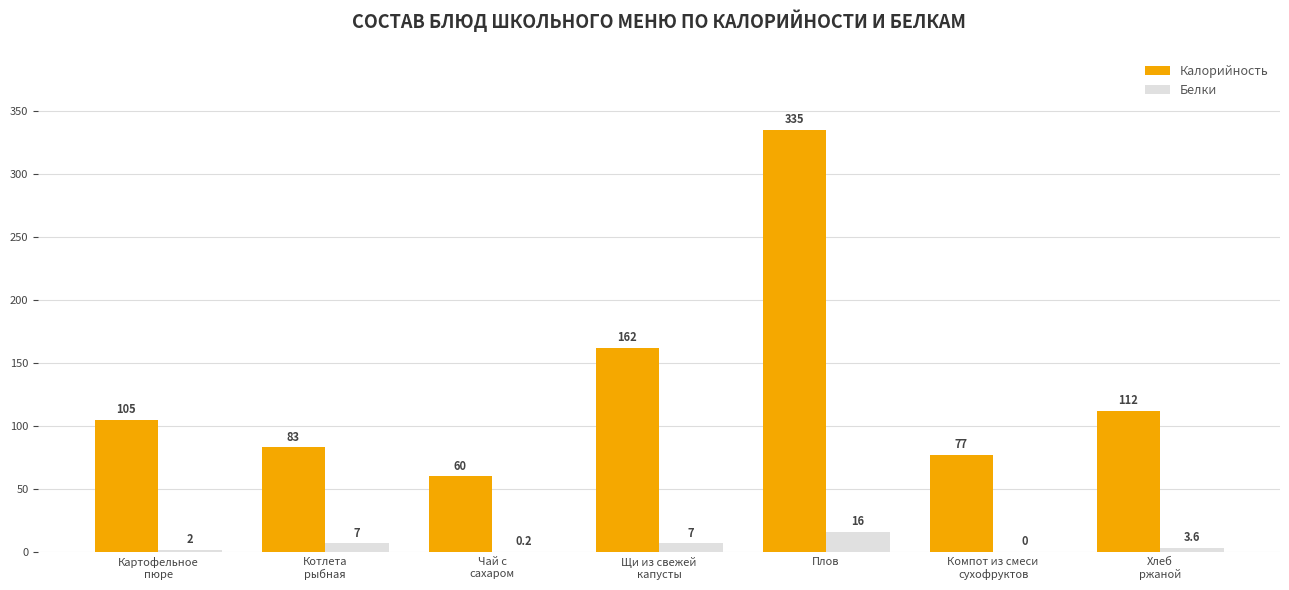

True or false: Калорийность has a value of 113.3 at Плов.

False